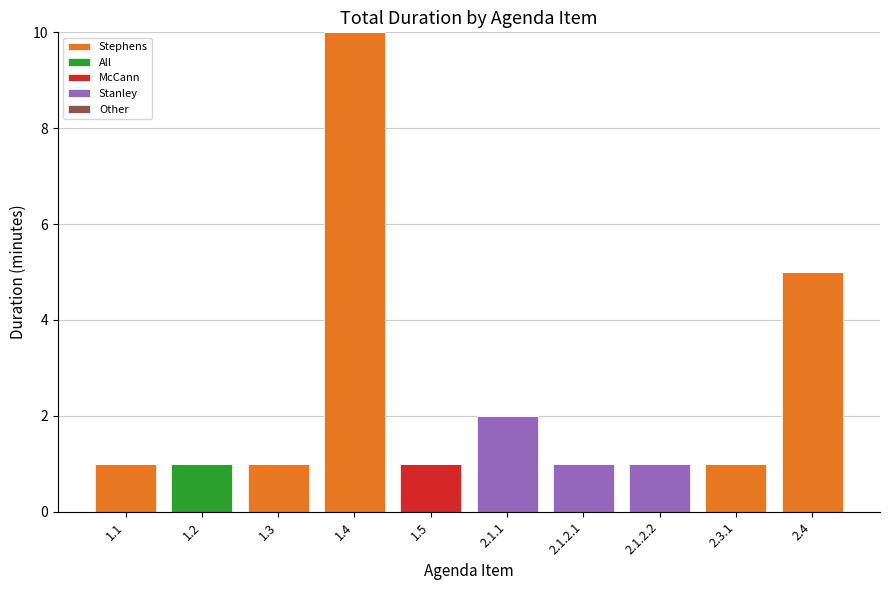

True or false: Stephens has a value of -5 at 2.1.2.1.

False